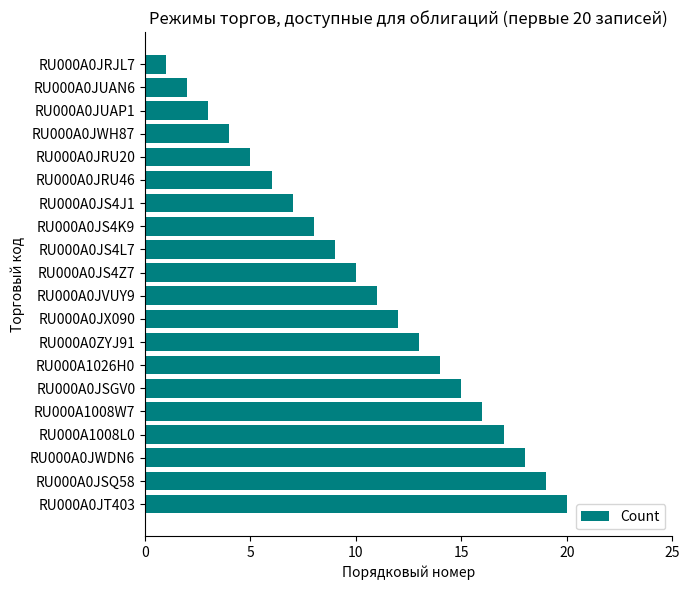

Does the chart contain stacked bars?

No